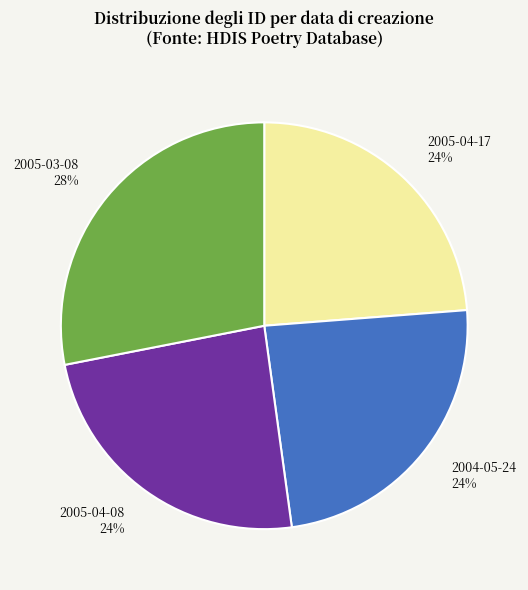

Do 2005-04-08 and 2005-04-17 together represent more than half of the pie?

No